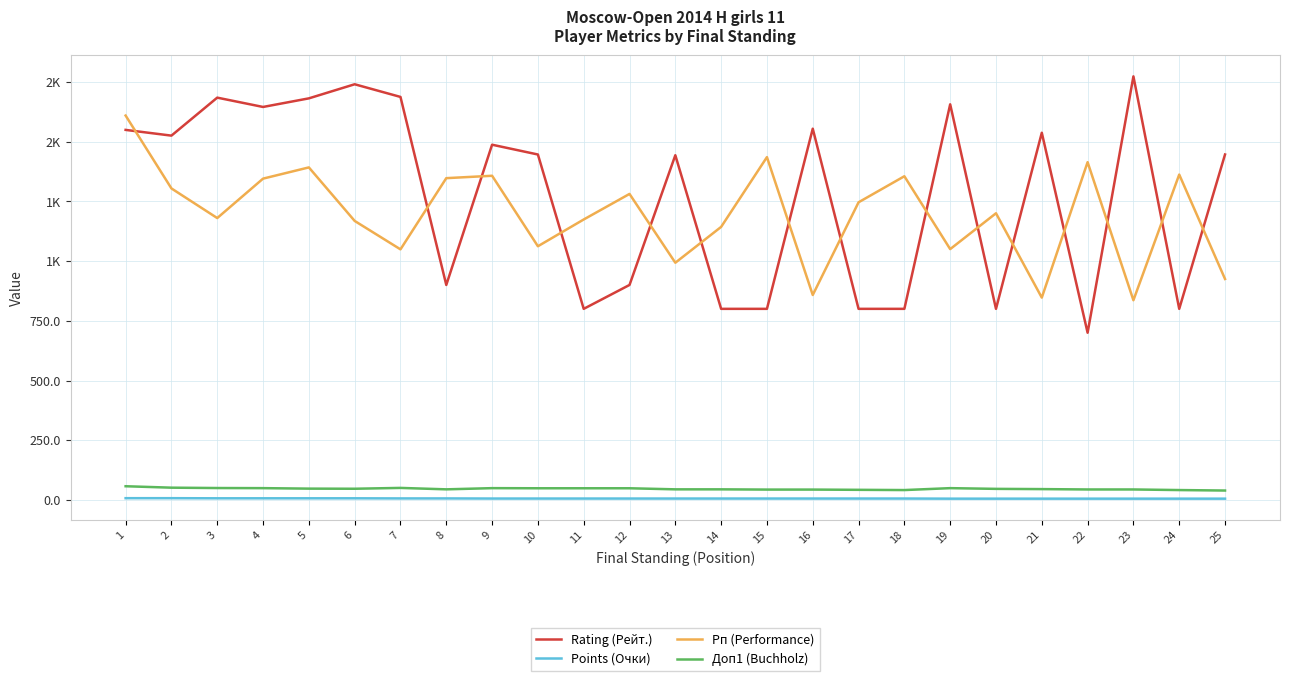

What is the sum of the Rating (Рейт.) values at 20 and 5?

2481.0